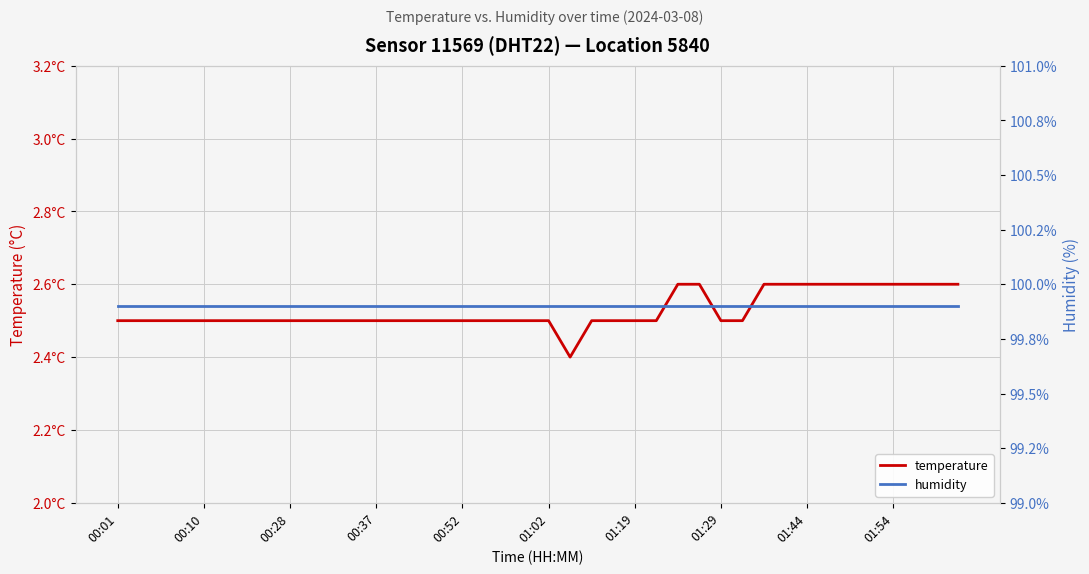

The humidity series shows 99.9 at 00:37. True or false?

True